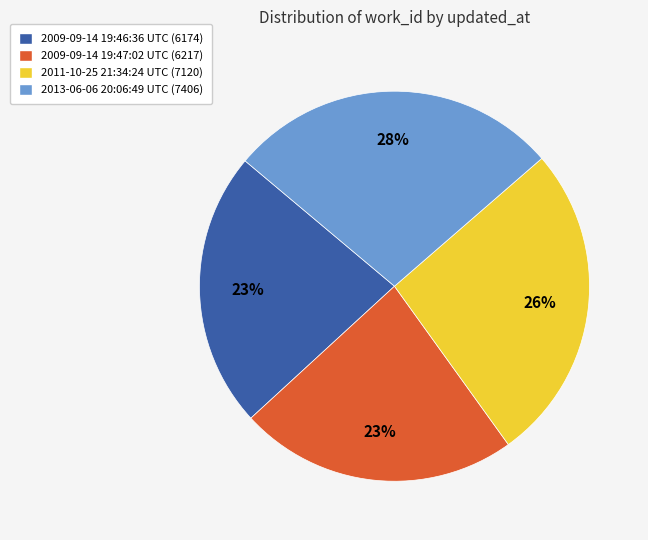

Is there a majority slice in this chart?

No